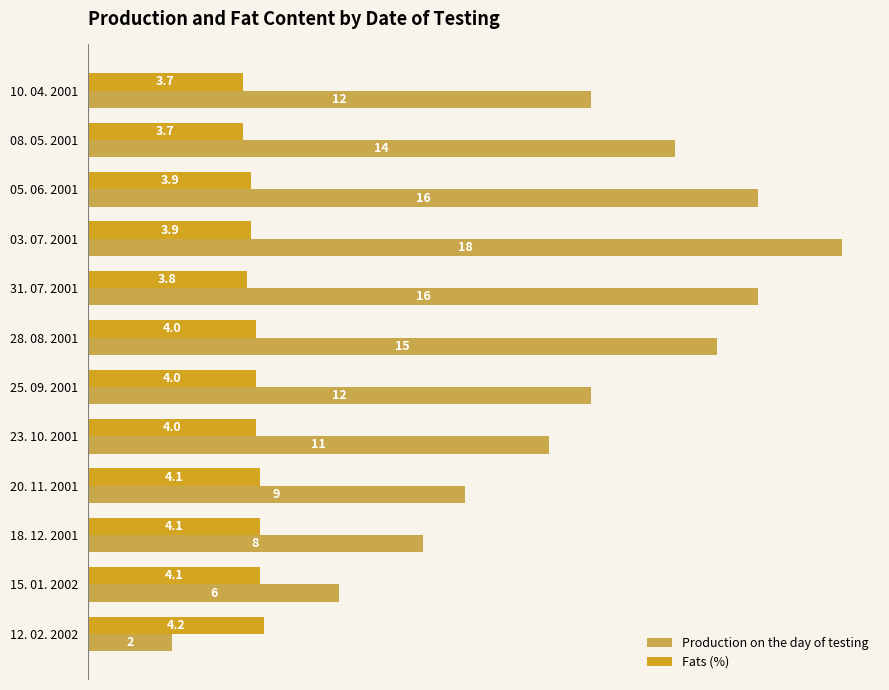

Count the Fats (%) values in the range 3 to 4.

8